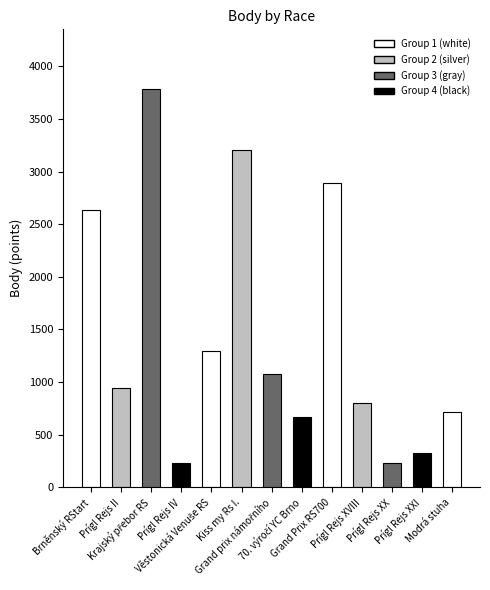

What position from the left is Modrá stuha?

13